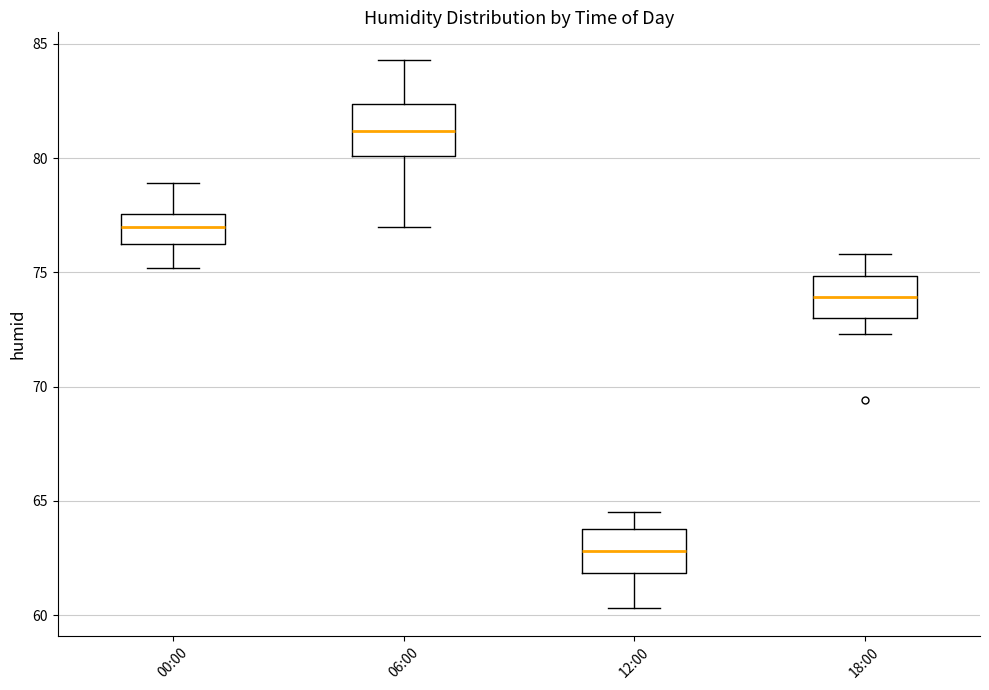

Reading left to right, transcribe this box plot: for each box, give where its median line is, the range the box spans, and where its two whiskers end, as read against the y-axis. The values are not printed on the chart, so give them approximately, as read against the axis.

00:00: median 77.0, box 76.5 to 77.5, whiskers 75.0 to 79.0
06:00: median 81.0, box 80.0 to 82.5, whiskers 77.0 to 84.5
12:00: median 63.0, box 62.0 to 64.0, whiskers 60.5 to 64.5
18:00: median 74.0, box 73.0 to 75.0, whiskers 72.5 to 76.0